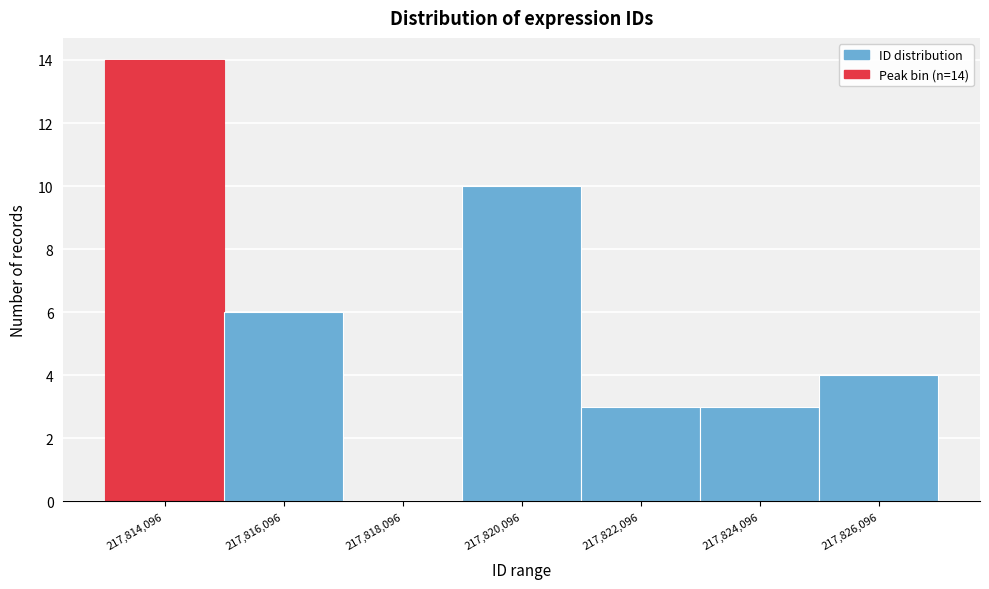

Which range on the x-axis has the tallest bar?

217813000 to 217815000